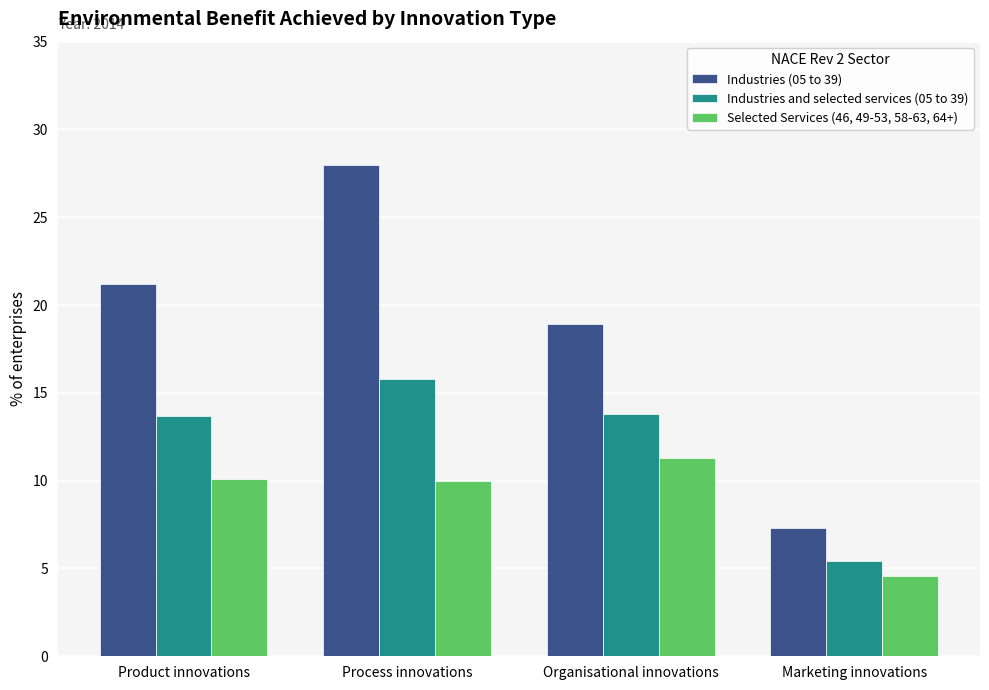

At which label does Industries and selected services (05 to 39) first exceed 13?

Product innovations